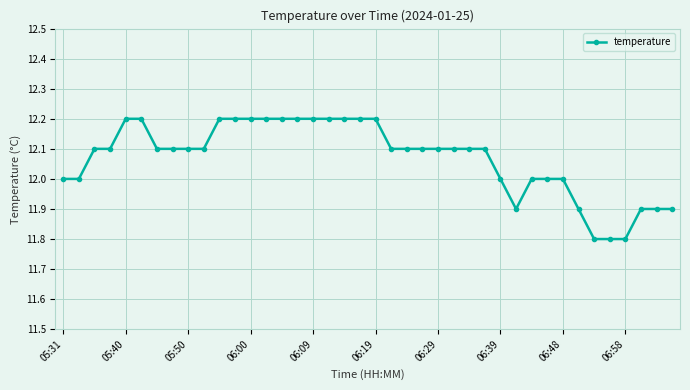

What is the average value?

12.1